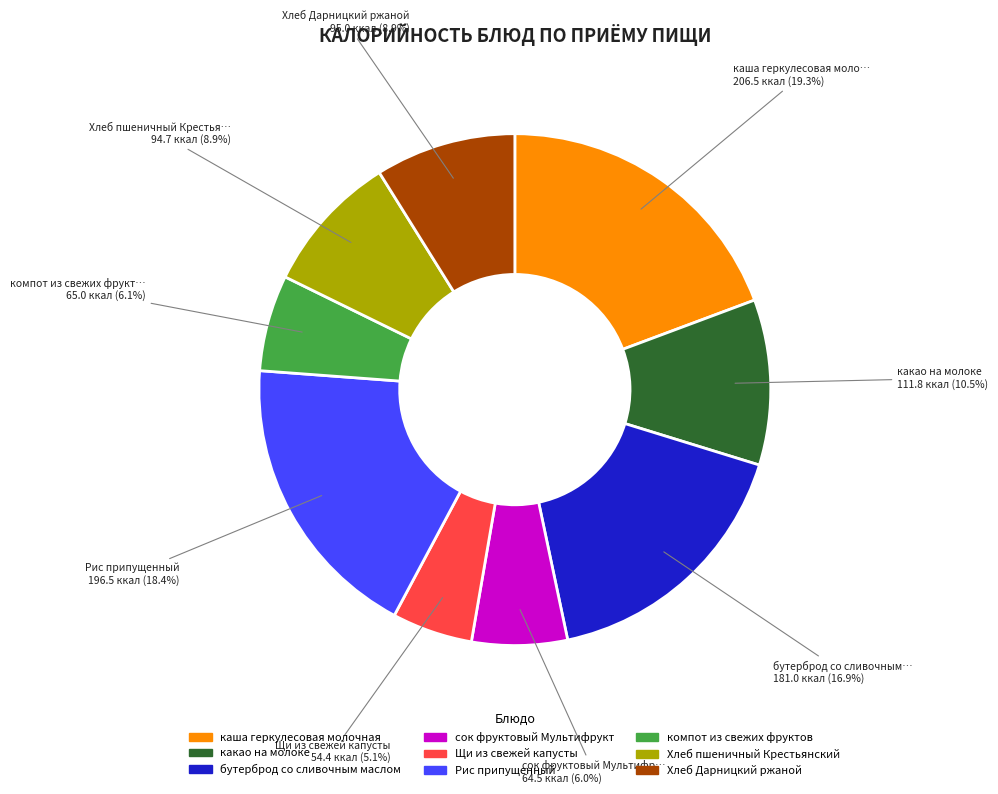

Is компот из свежих фруктов the majority of the pie?

No